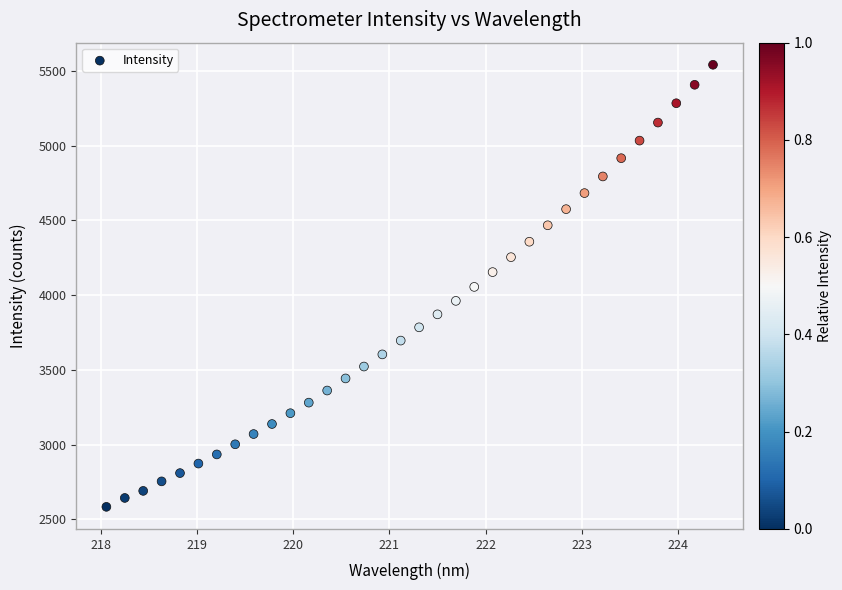

What is the range of X values (max minus min)?

6.3